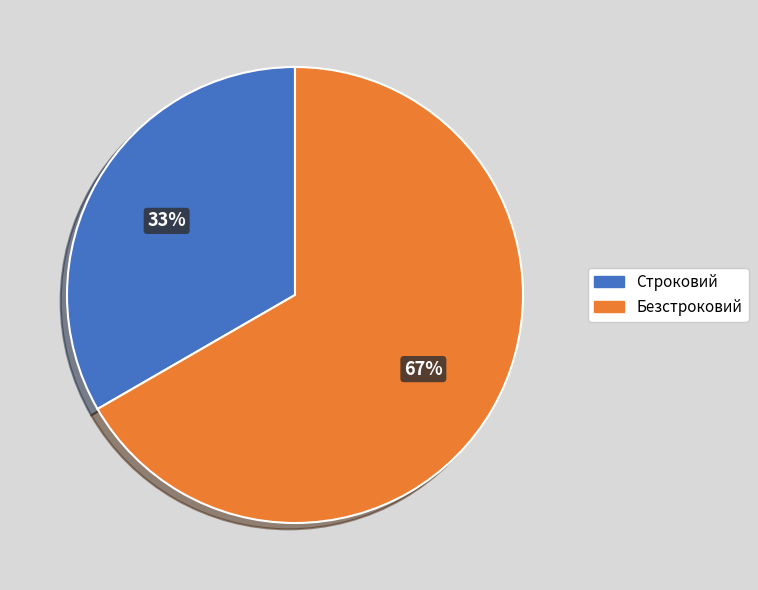

Is the sum of Безстроковий and Строковий greater than half?

Yes